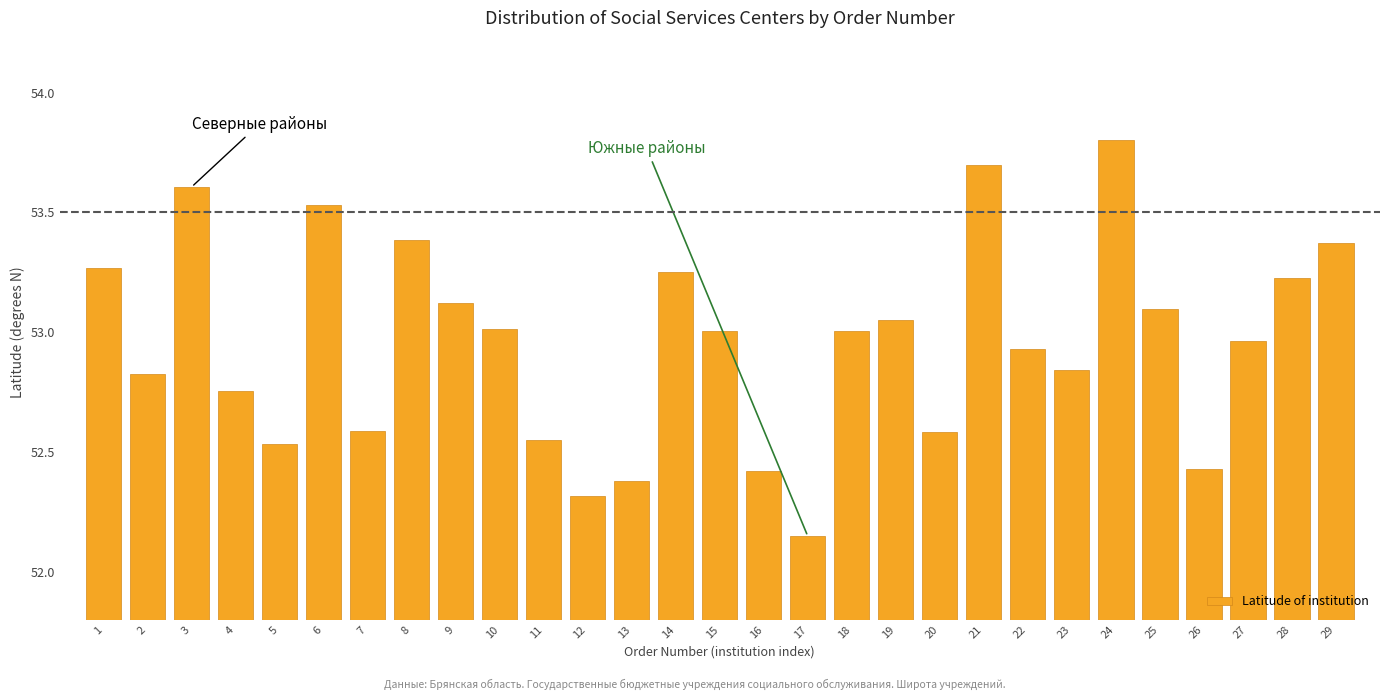

Where is the data nearest to the value 52?

17